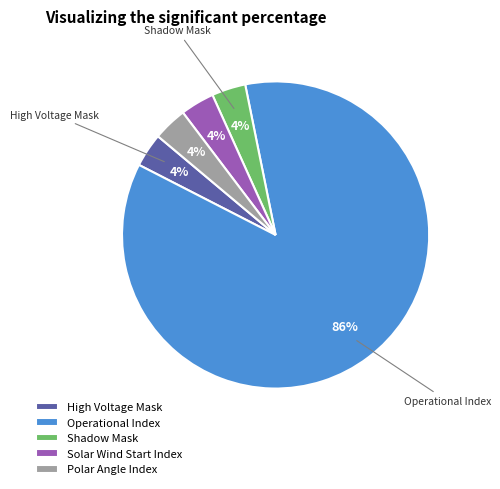

To the nearest percent, what is the average slice percentage?

20%